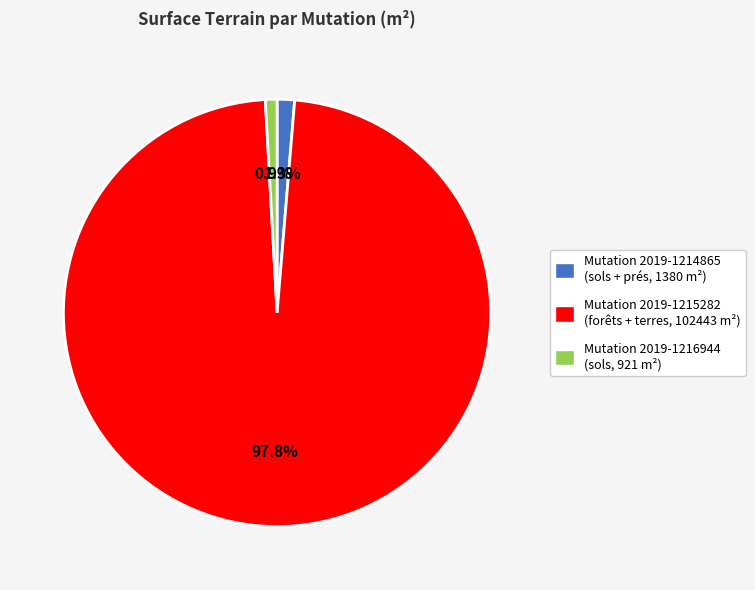

How much of the chart is everything except Mutation 2019-1215282 (forêts + terres, 102443 m²)?

2.2%